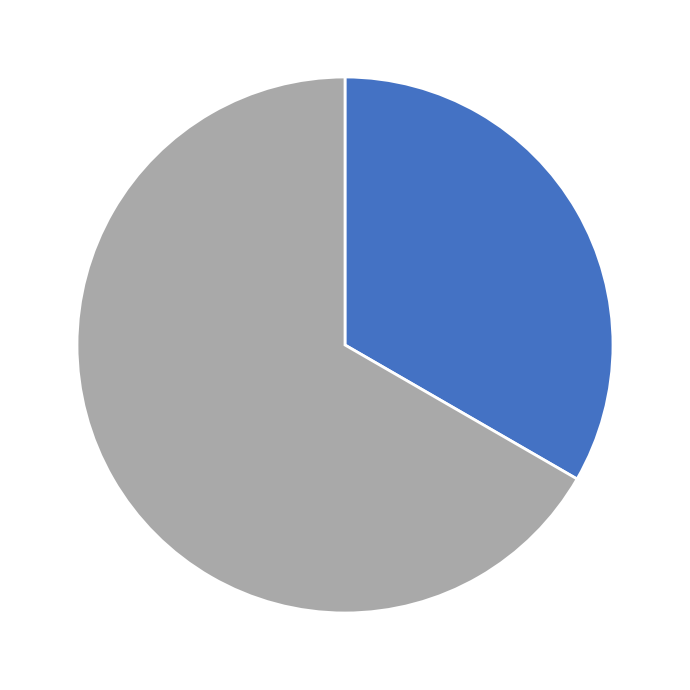

Is there any slice that represents more than half of the pie?

Yes